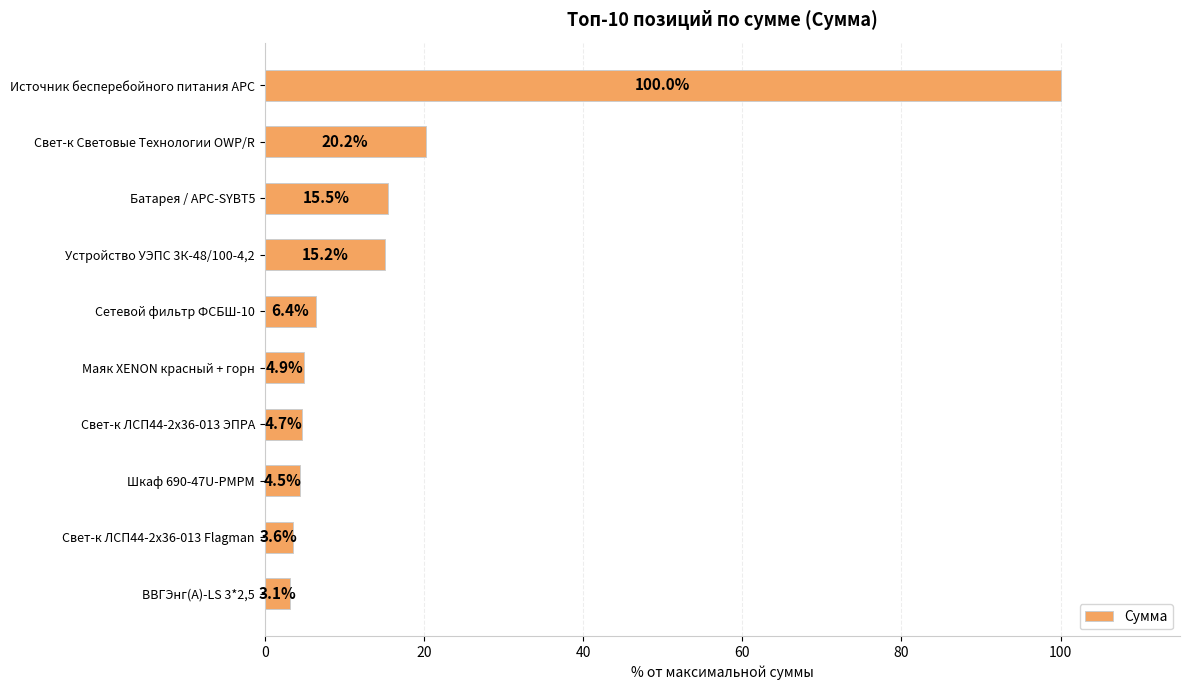

The value at Маяк XENON красный + горн is 4.9. True or false?

True